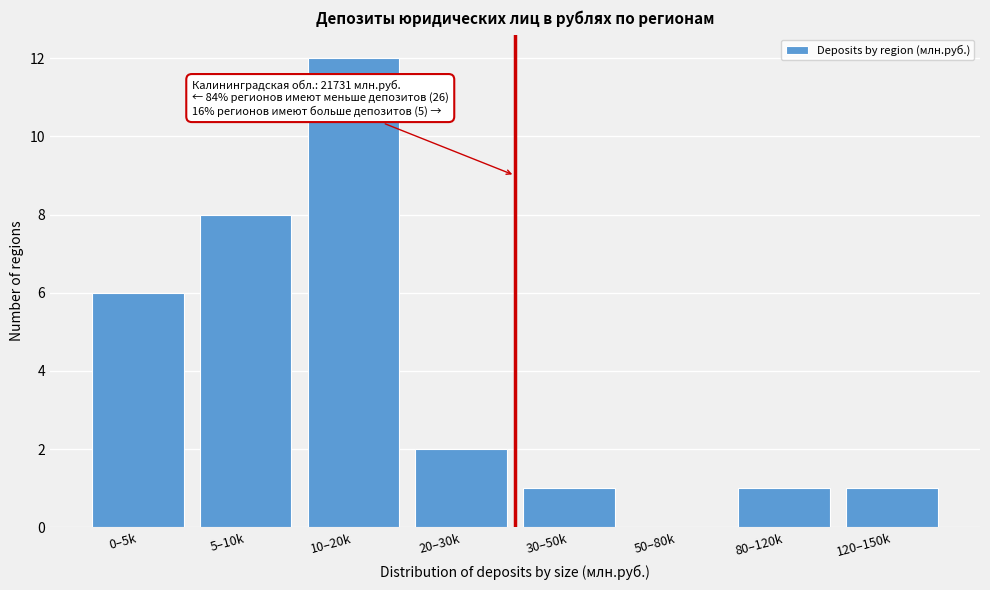

Reading left to right, what are all the values shown in this chart?

0–5k=6	5–10k=8	10–20k=12	20–30k=2	30–50k=1	50–80k=0	80–120k=1	120–150k=1